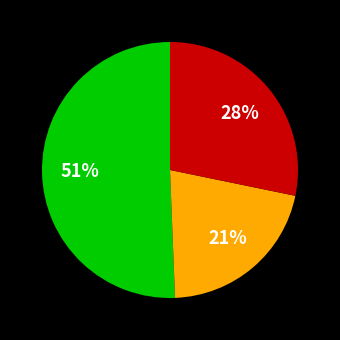

To the nearest percent, what is the average slice percentage?

33%